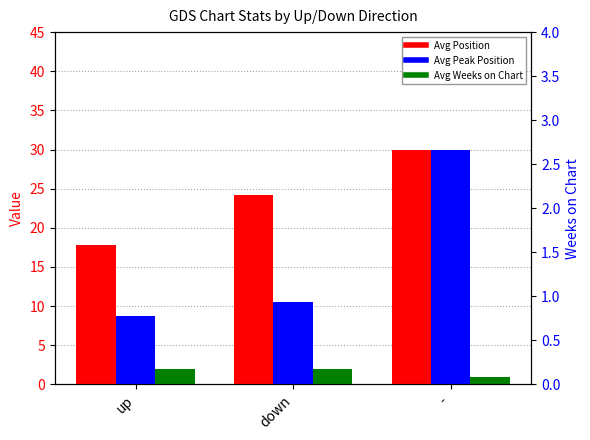

List the series in order of their peak value, lowest first.

Avg Weeks on Chart, Avg Position, Avg Peak Position